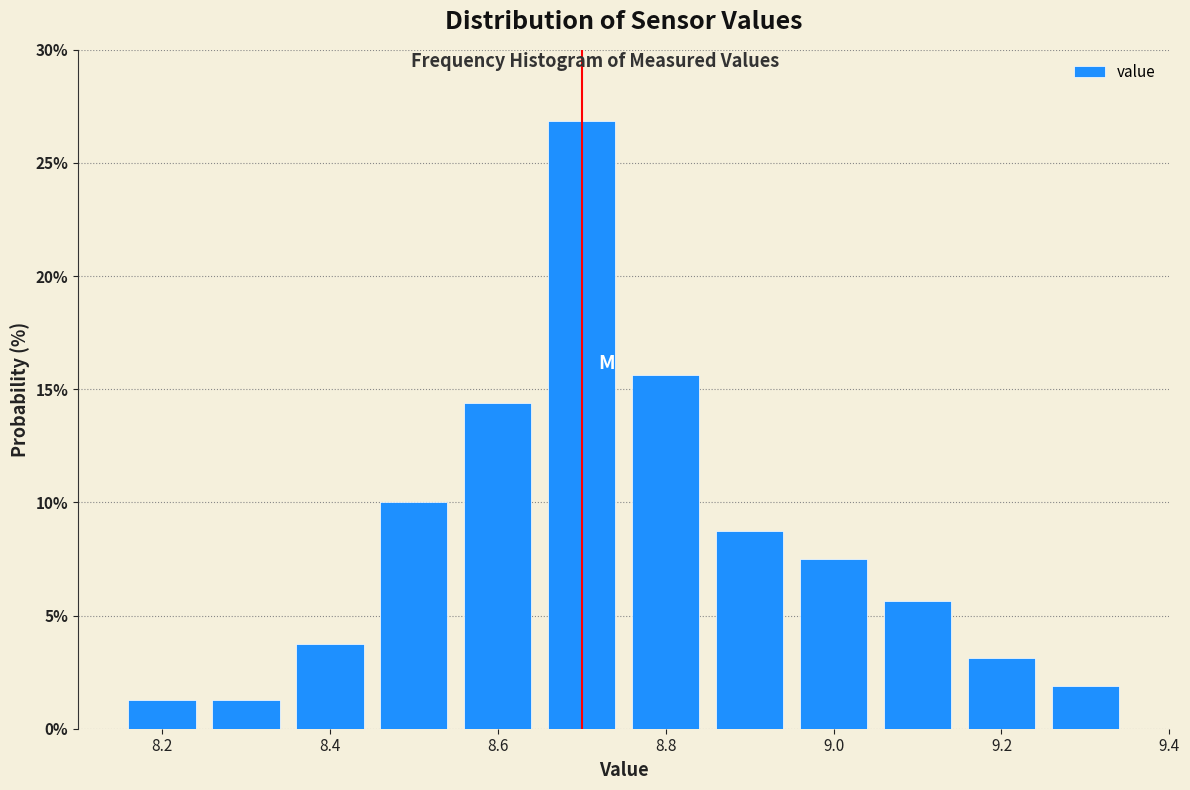

How tall is the bar that spans 8.95 to 9.05 on the x-axis? Neither the bar edges nor the heights are printed on the chart, so give them approximately, as read against the axes.

7.5